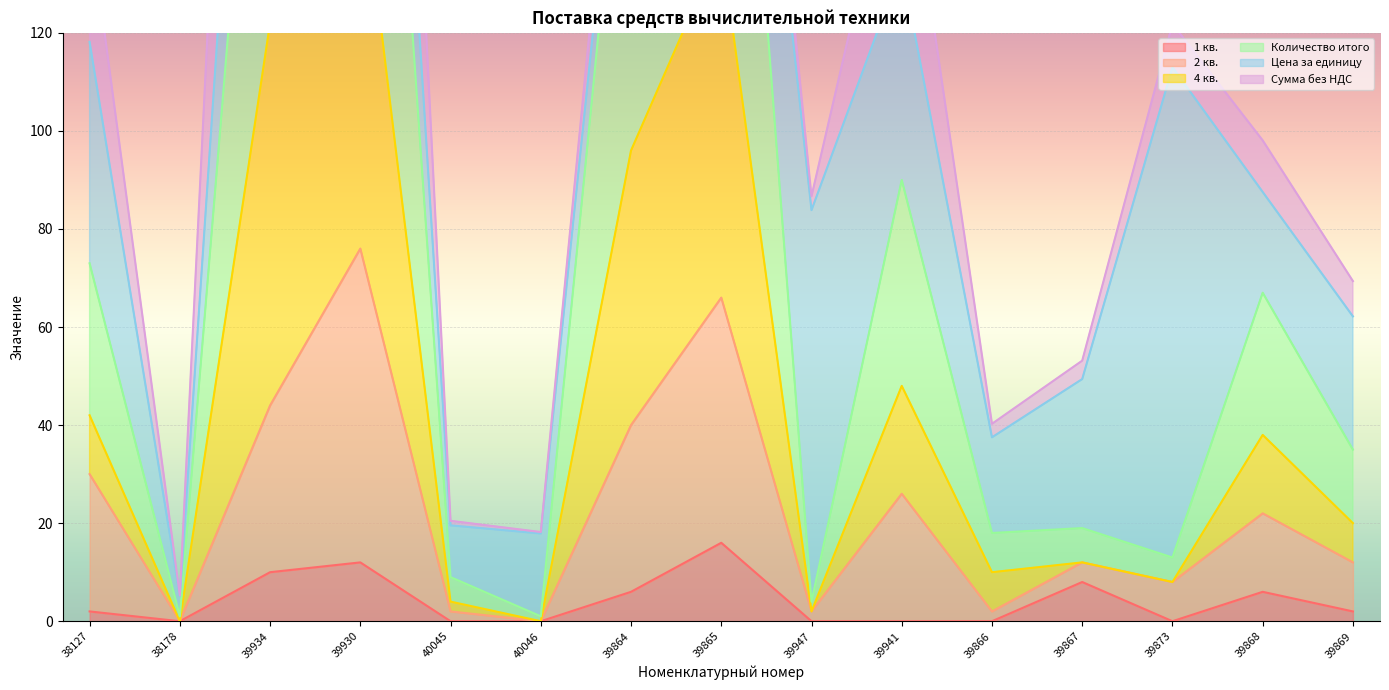

Is it true that 1 кв. equals 0 at 39873?

True